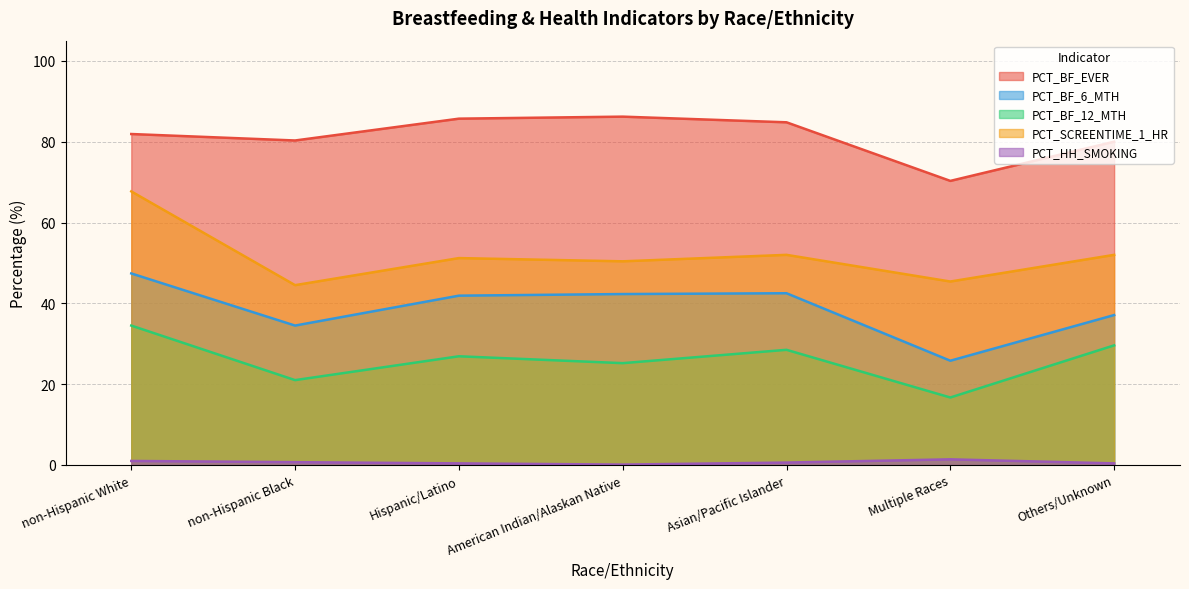

True or false: PCT_BF_EVER has more than 1 interior local peaks.

False